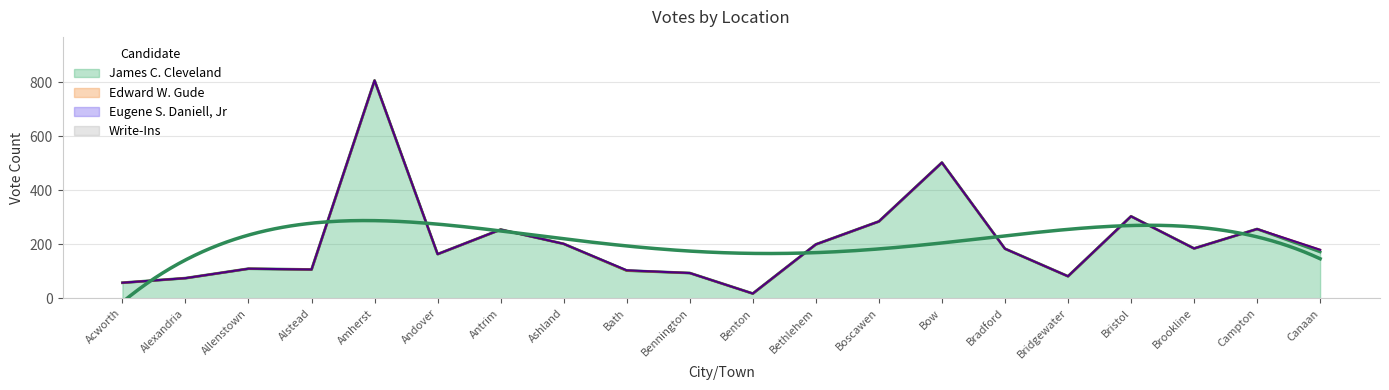

True or false: James C. Cleveland and Eugene S. Daniell, Jr cross at least once.

False